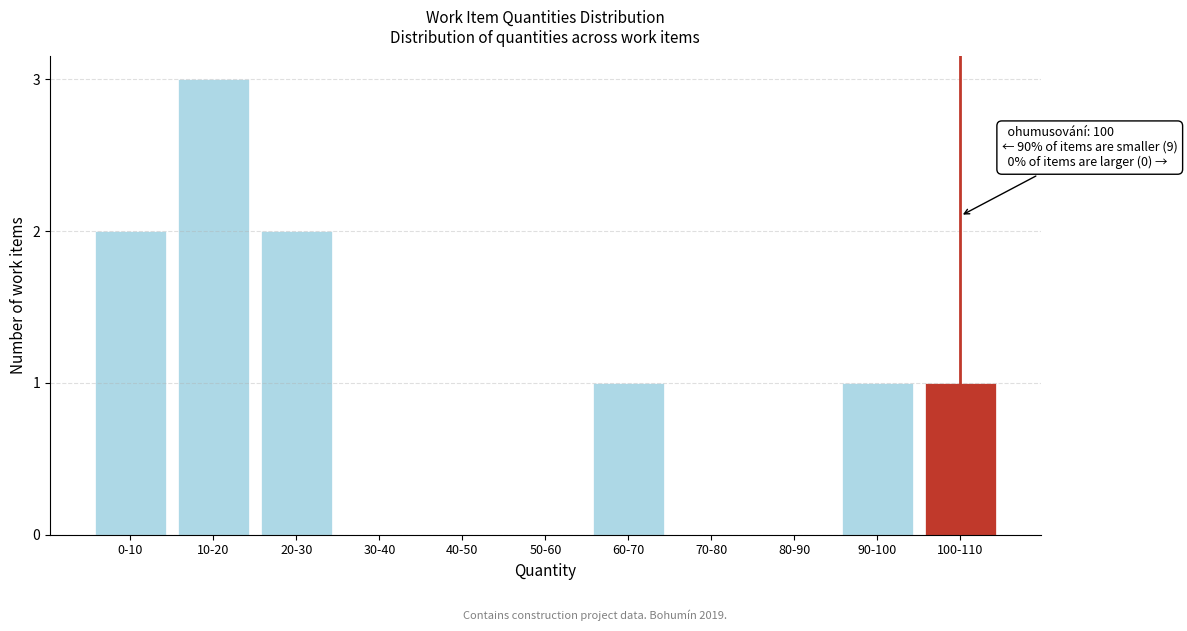

Reading left to right, list all the values displayed in this chart.

0-10=2	10-20=3	20-30=2	30-40=0	40-50=0	50-60=0	60-70=1	70-80=0	80-90=0	90-100=1	100-110=1